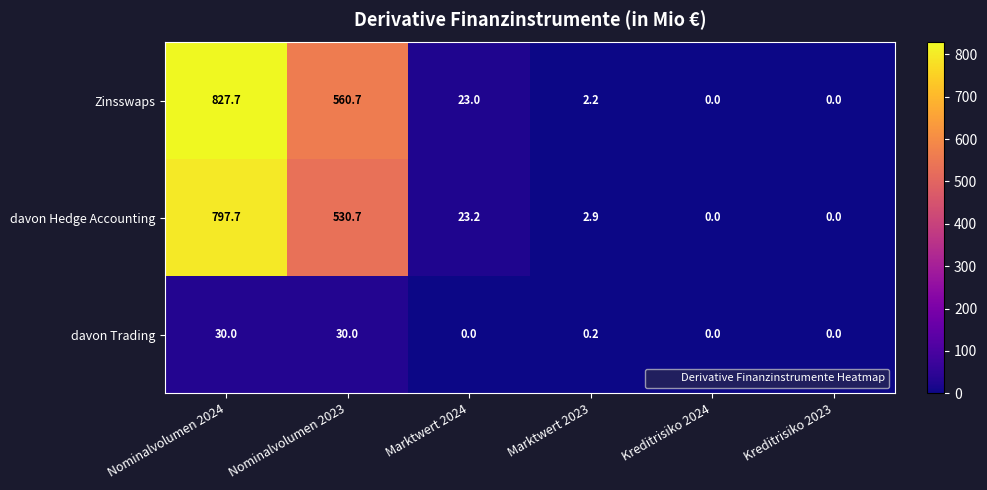

Reading left to right, what are all the values shown in this chart?

Zinsswaps: 827.7	560.7	23.0	2.2	0.0	0.0
davon Hedge Accounting: 797.7	530.7	23.2	2.9	0.0	0.0
davon Trading: 30.0	30.0	0.0	0.2	0.0	0.0